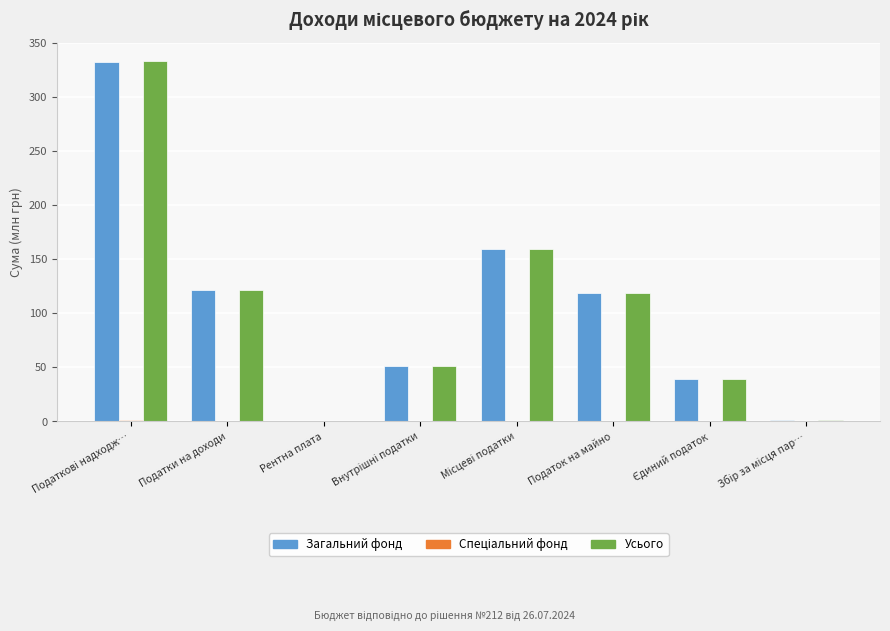

Is it true that Загальний фонд equals 119.0 at Податок на майно?

True